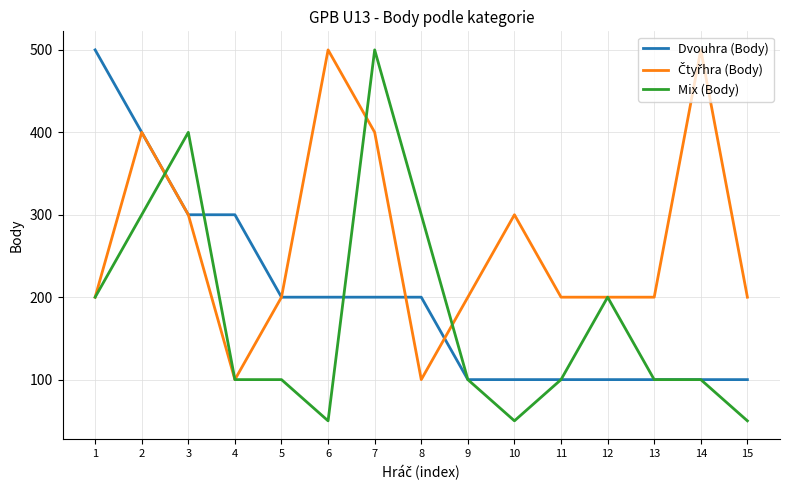

What is the minimum value shown in the chart?

50